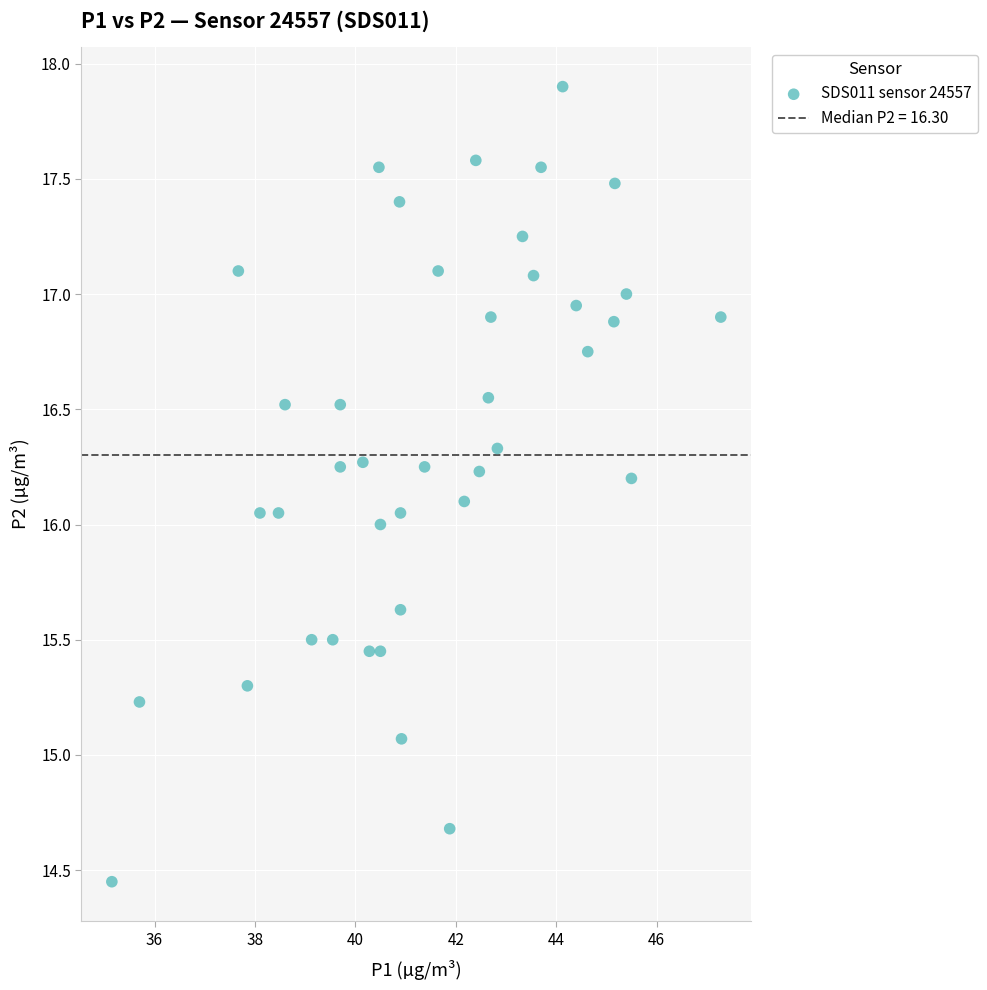

What is the range of X values (max minus min)?

12.1